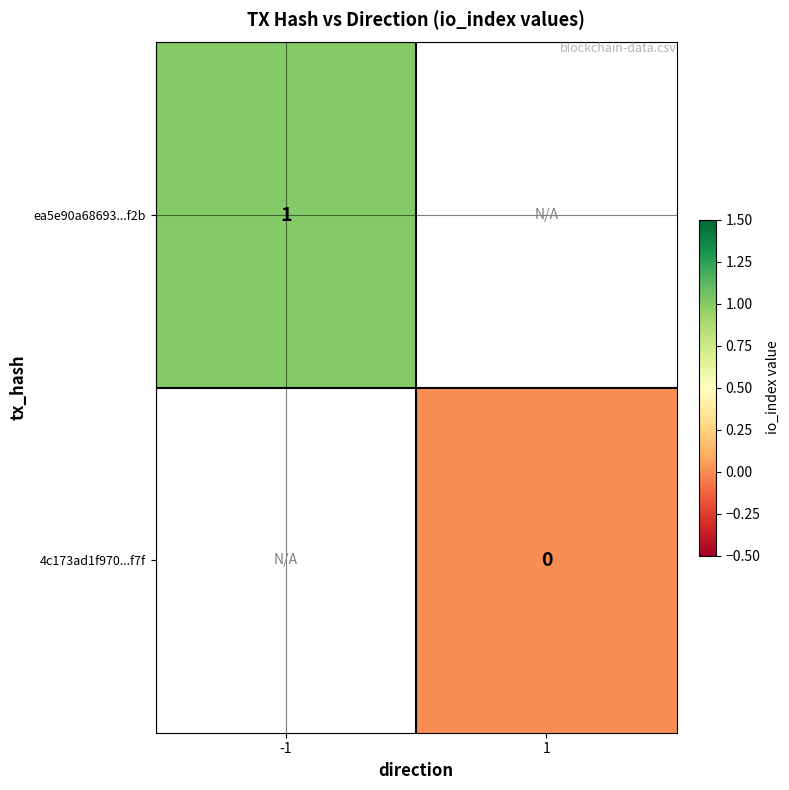

How many positive values does the ea5e90a68693...f2b series have?

1